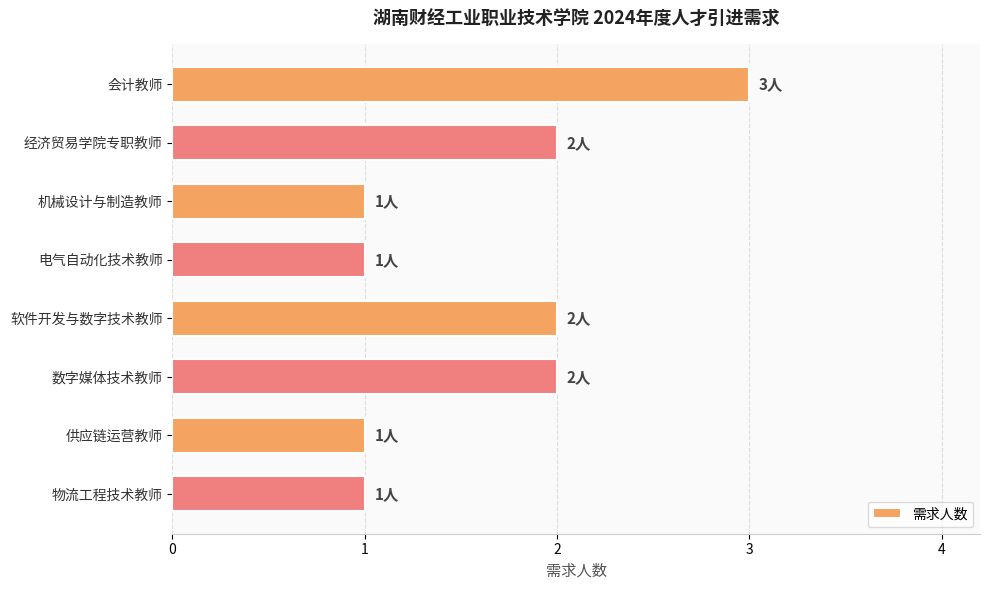

Are the bars grouped side by side (vs. stacked)?

No